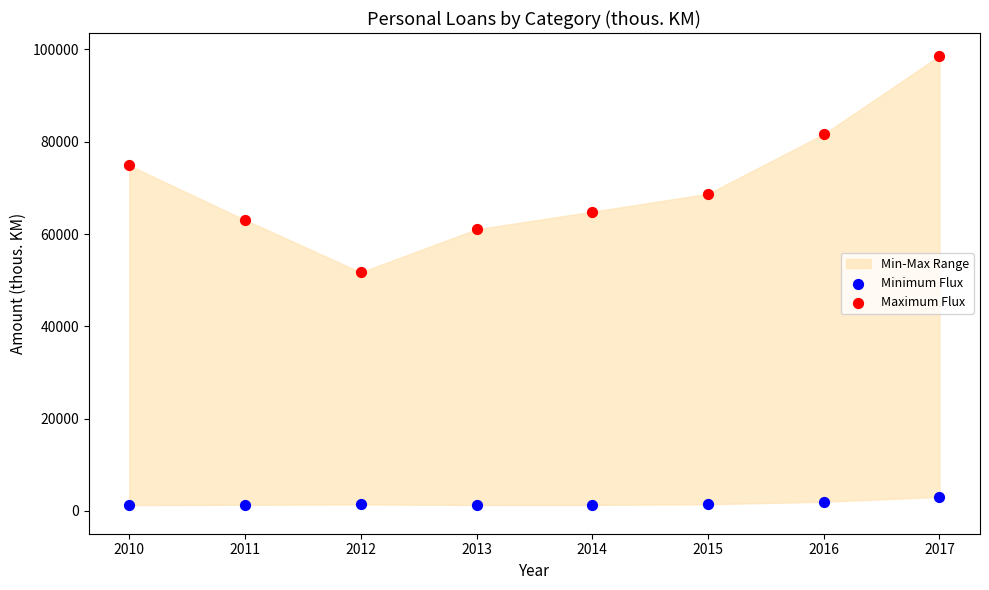

Which series has the widest spread of Y values?

Maximum Flux